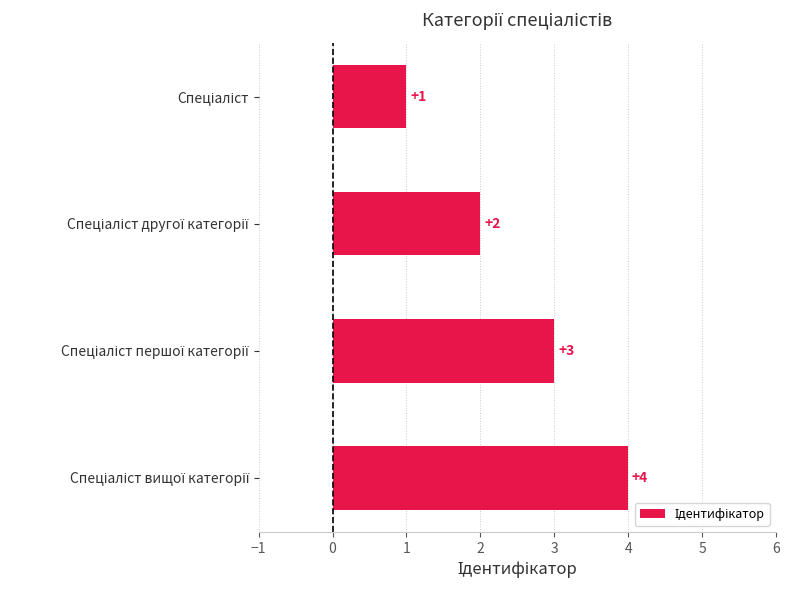

What is the sum of all values?

10